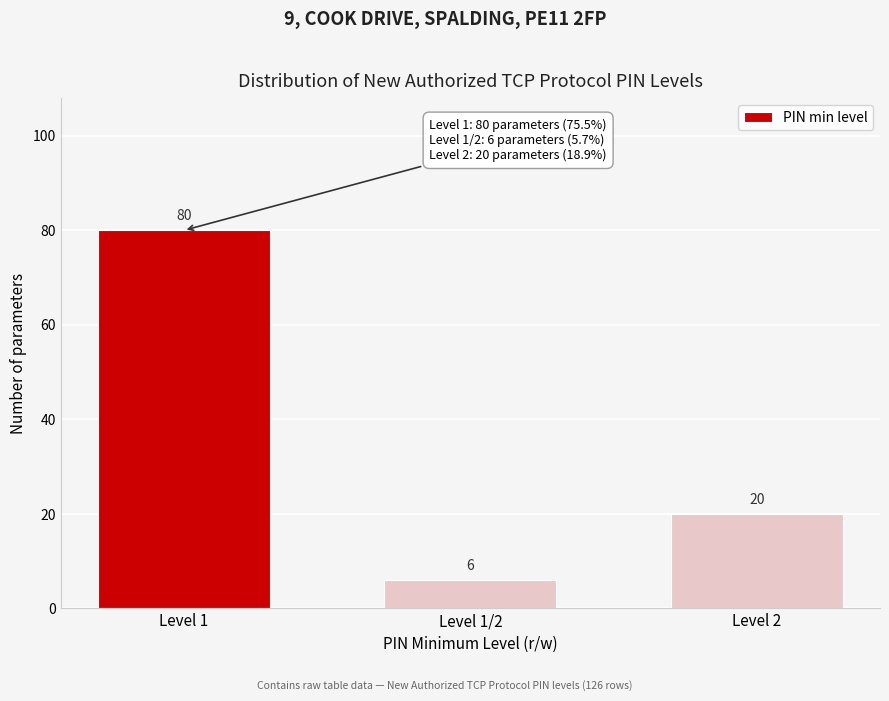

Reading right to left, what are all the values shown in this chart?

Level 2=20	Level 1/2=6	Level 1=80